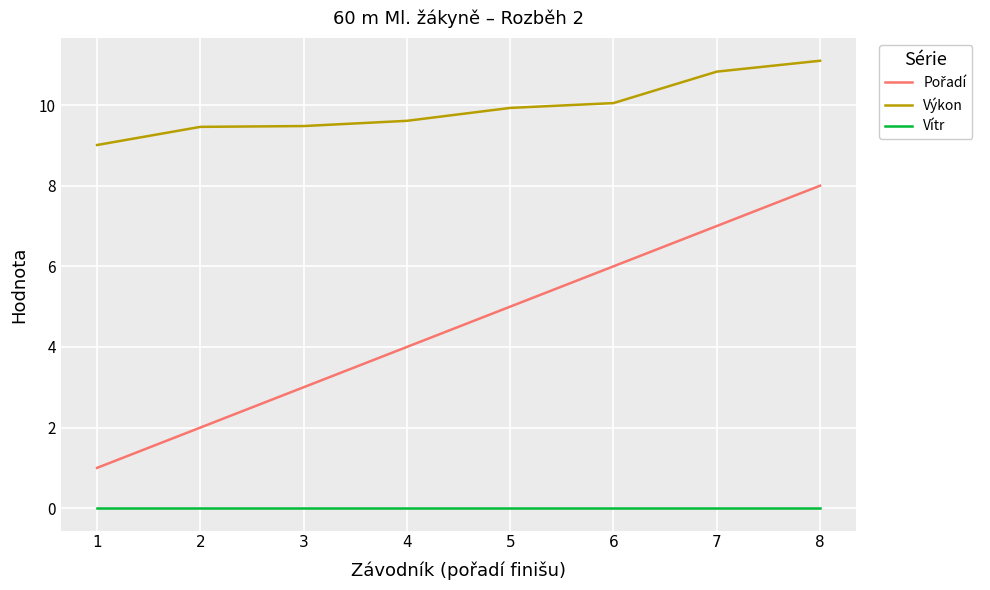

What is the difference between the highest and lowest values at 8?

11.1